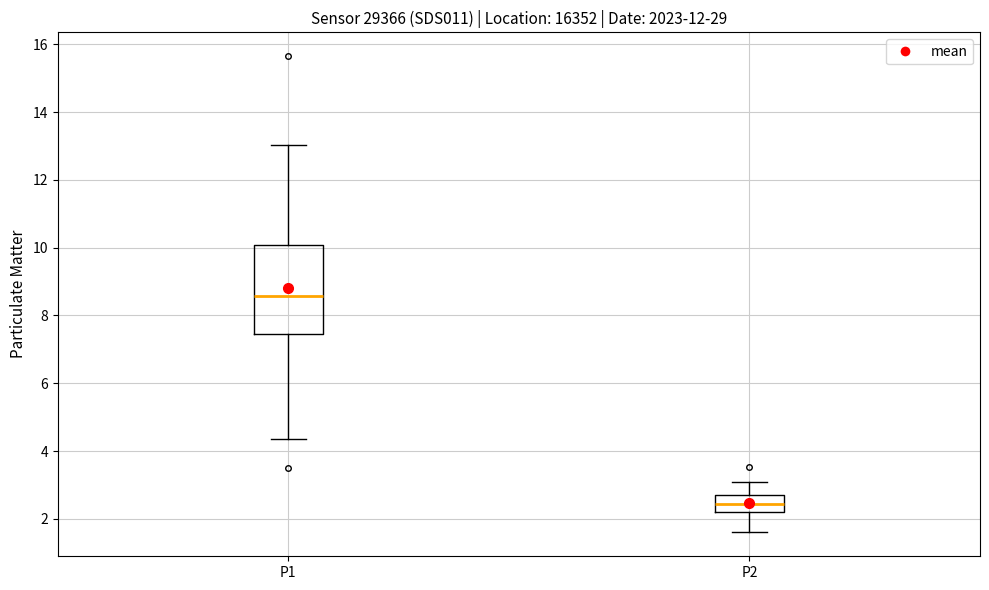

Which box has the lowest median line?

P2